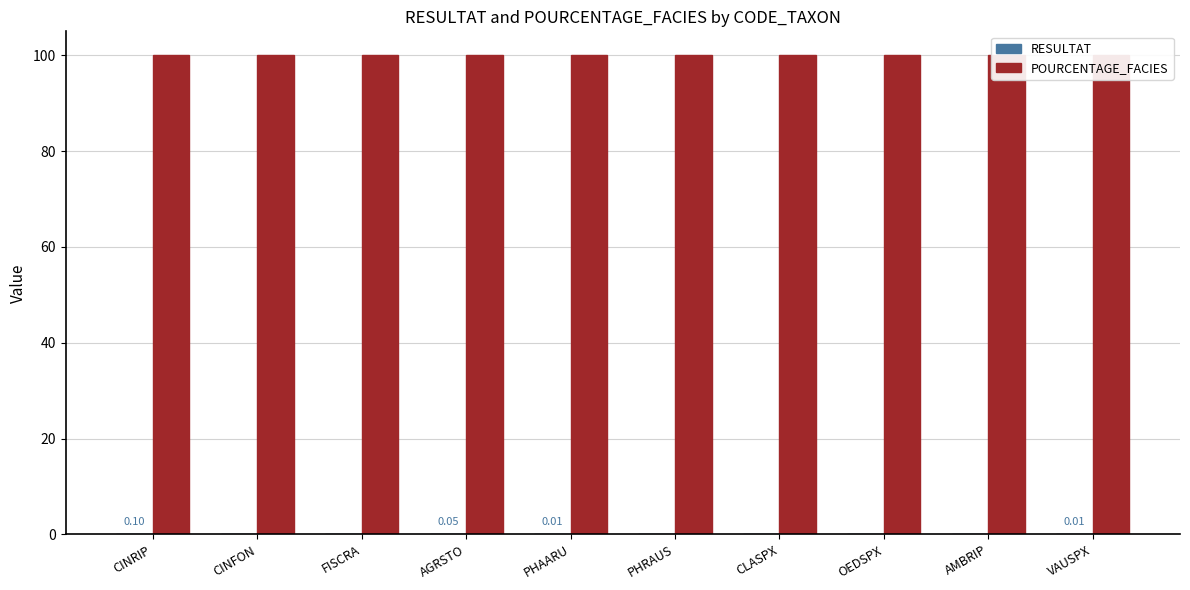

Which series has the largest range (max minus min)?

RESULTAT